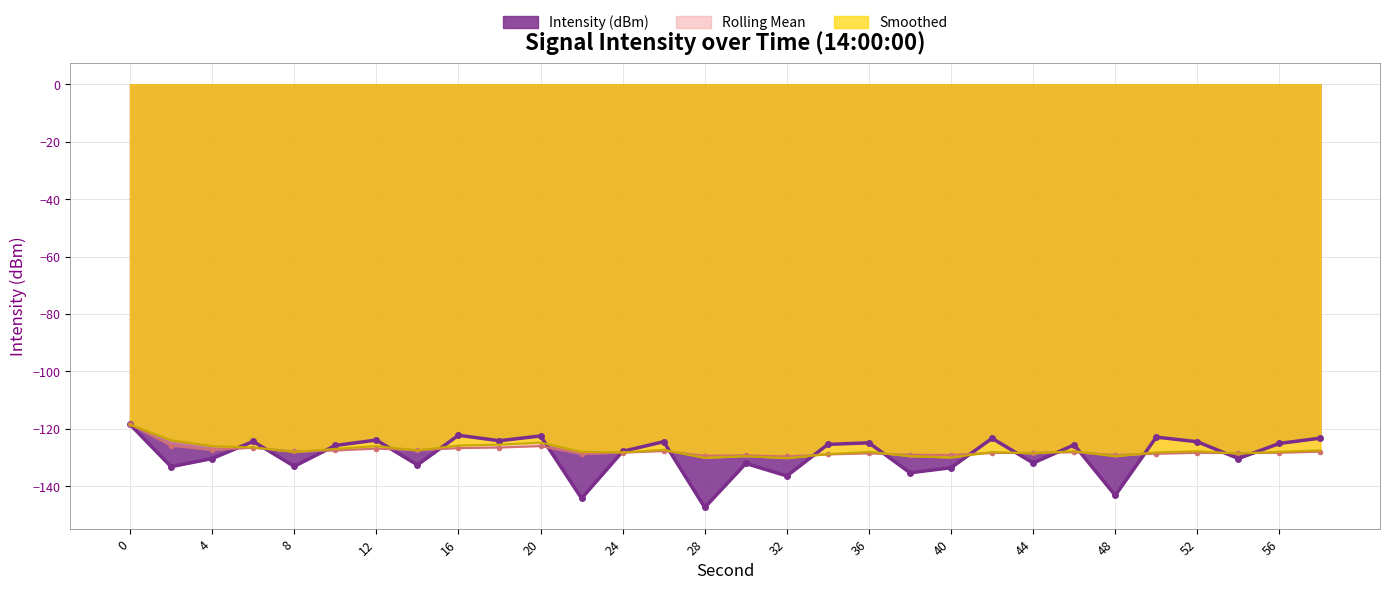

What is the sum of all Rolling Mean values?

-3831.3